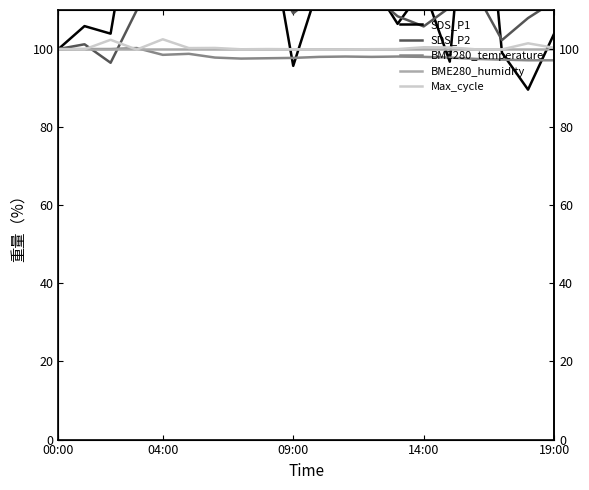

True or false: SDS_P2 has a value of 122.1 at 04:00.

True